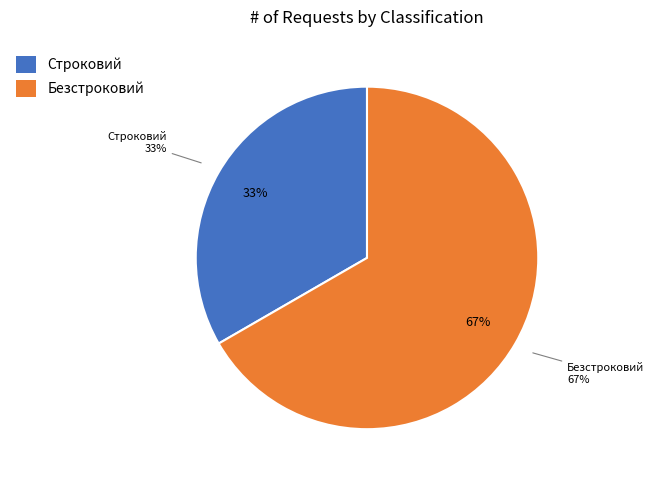

Is it true that Безстроковий is 54% of the pie?

False